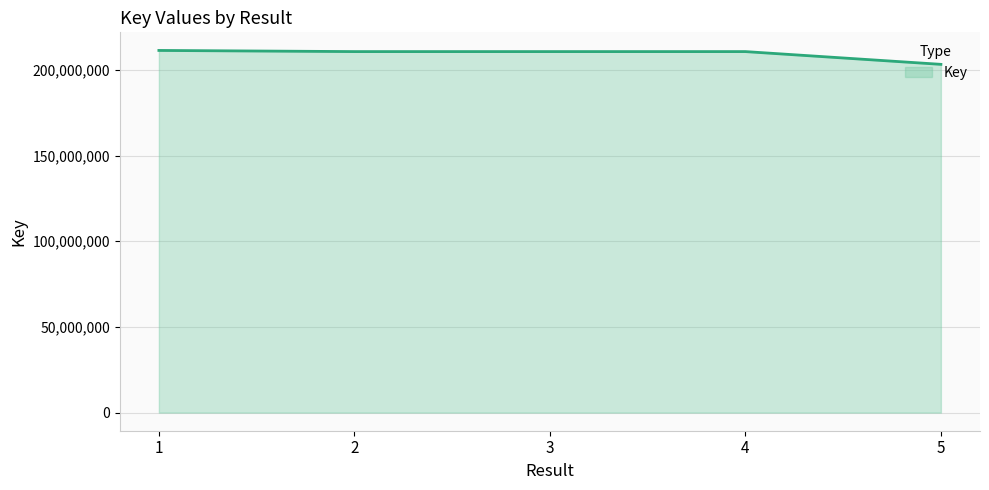

What value does the data have at 1?

211326060